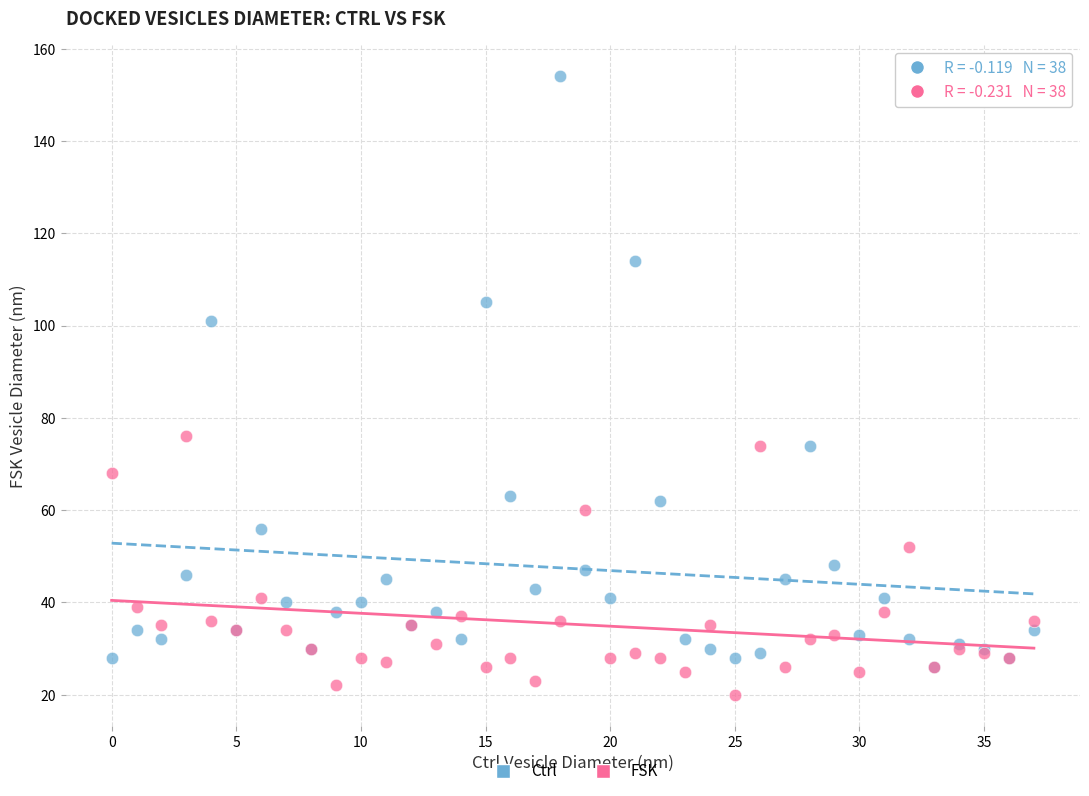

Across all series, what Y value is closest to 87?

76